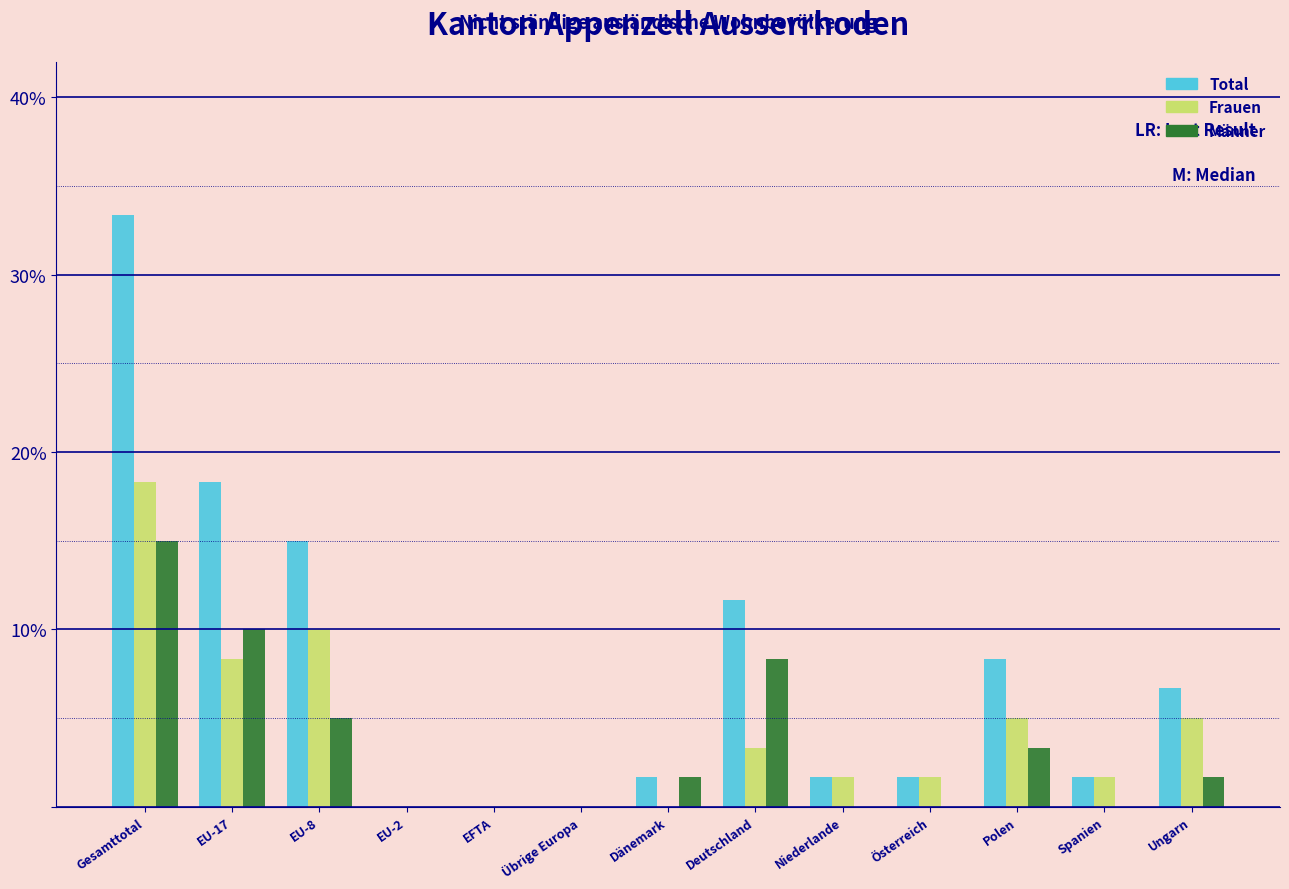

Are the bars horizontal?

No